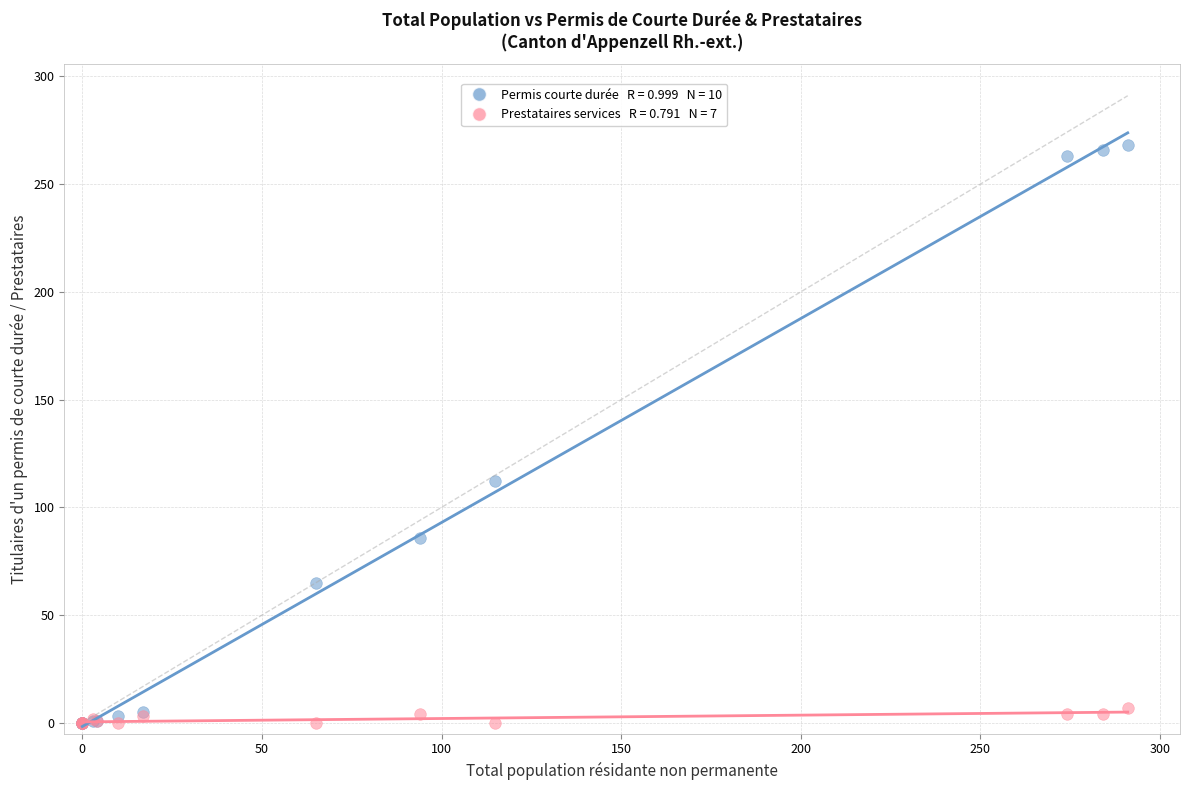

Across all series, what Y value is closest to 134?

112